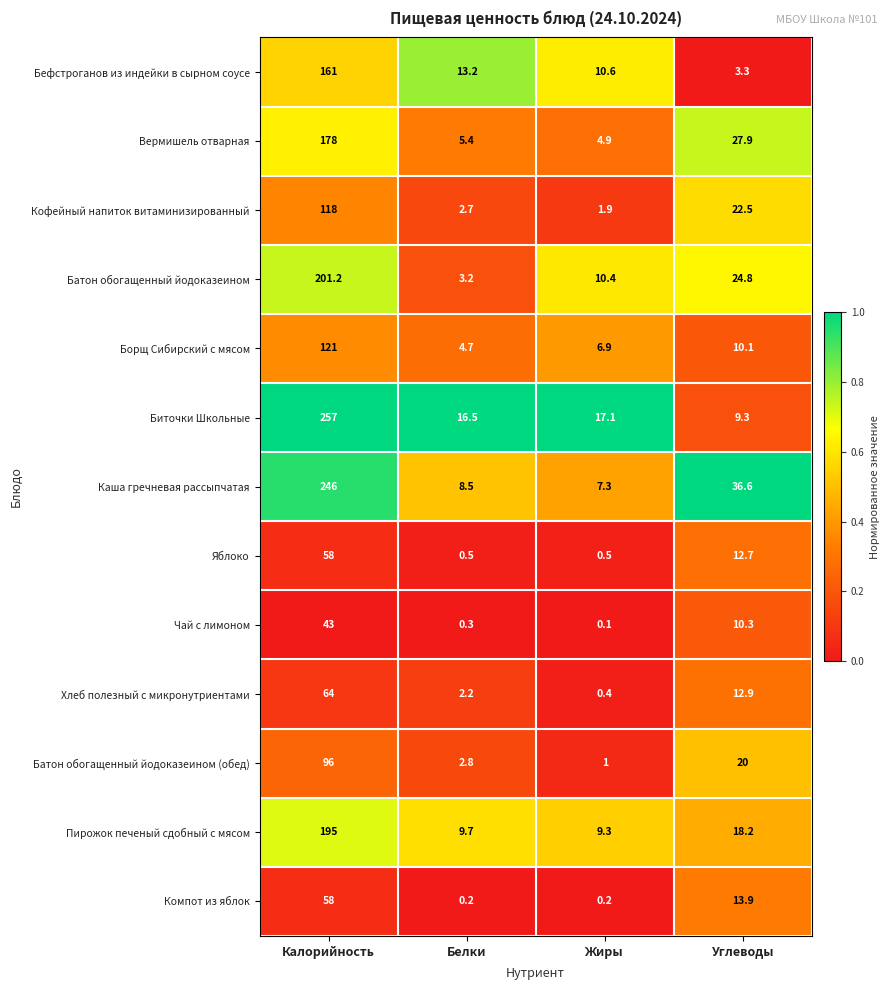

What is the sum of all Кофейный напиток витаминизированный values?

145.1